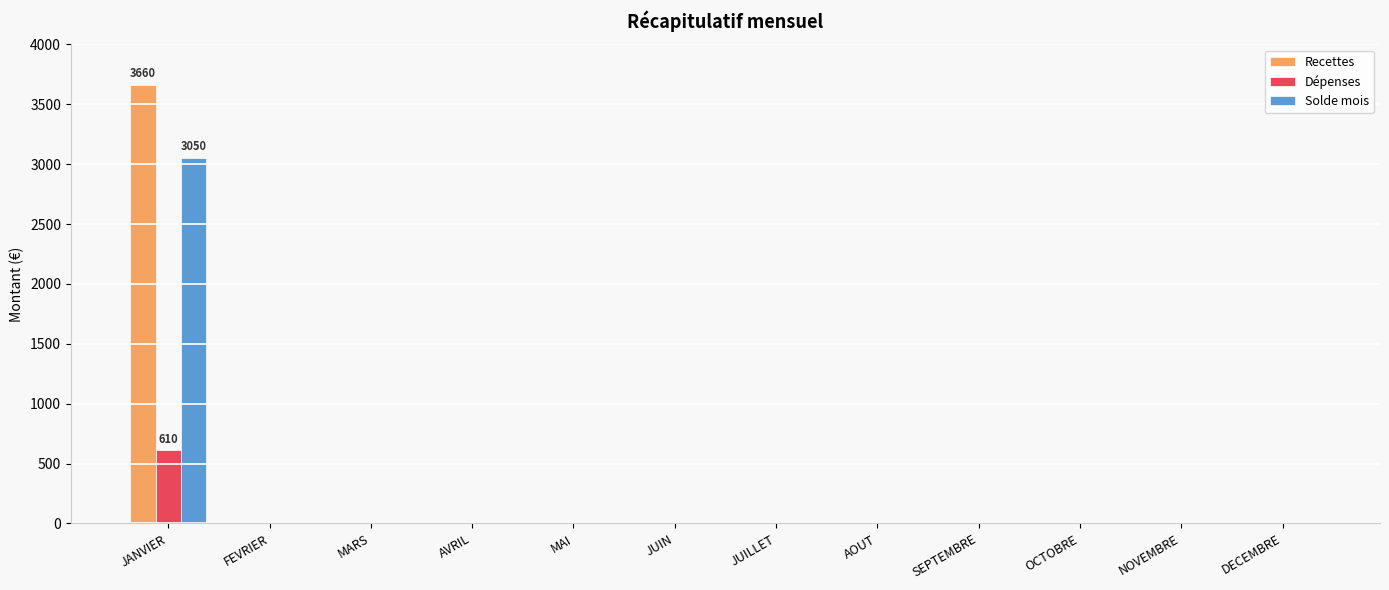

At which label does Dépenses reach its peak?

JANVIER